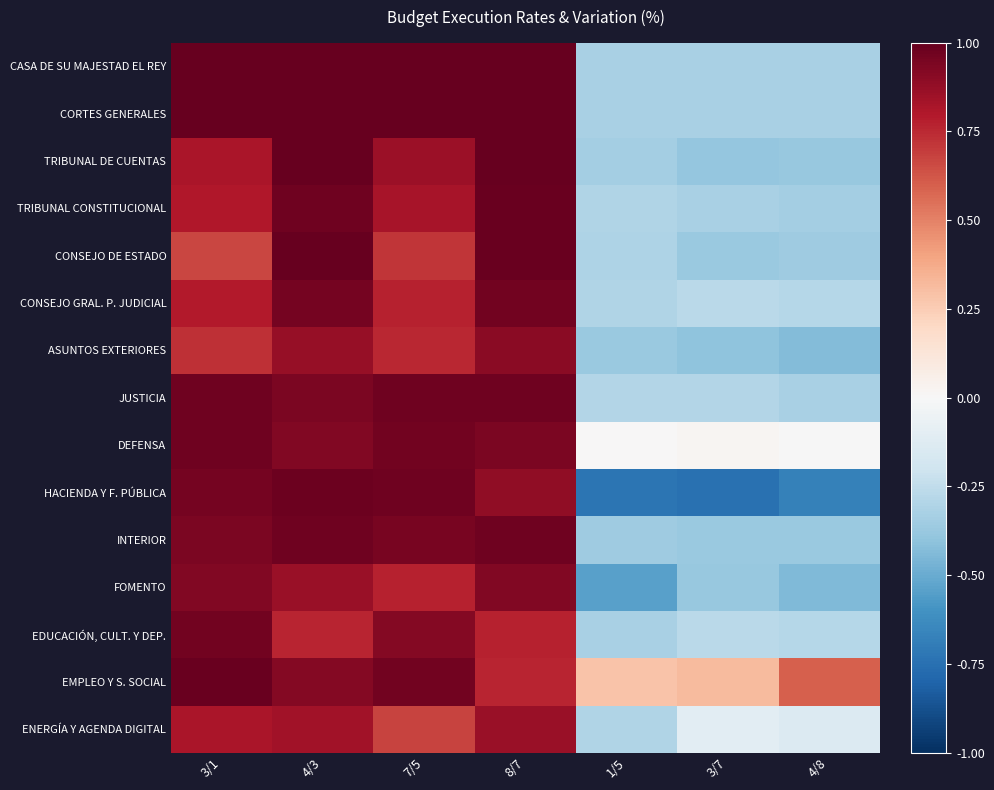

Which has a higher value, 3/1 or 8/7?

3/1